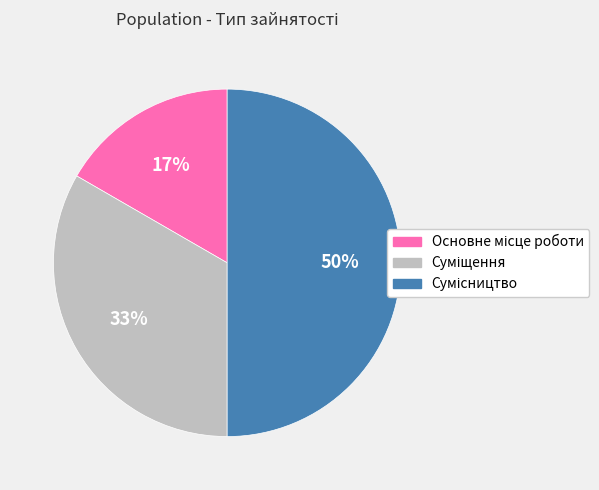

To the nearest percent, what is the average slice percentage?

33%